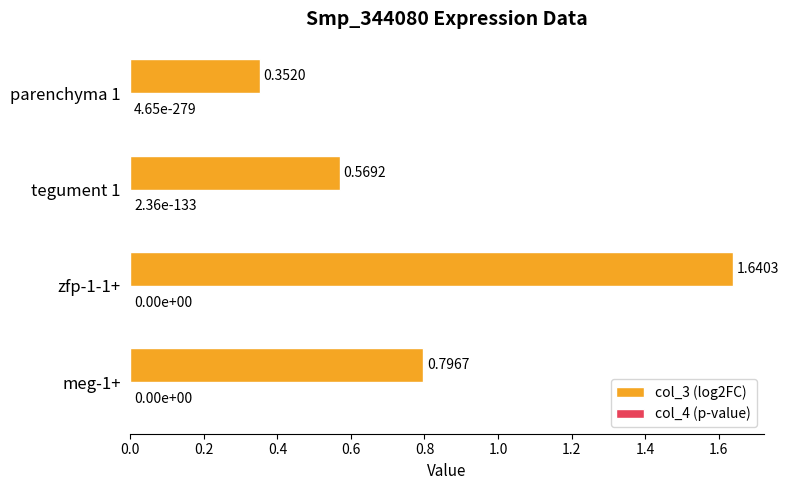

Which series changed the most between tegument 1 and parenchyma 1?

col_3 (log2FC)